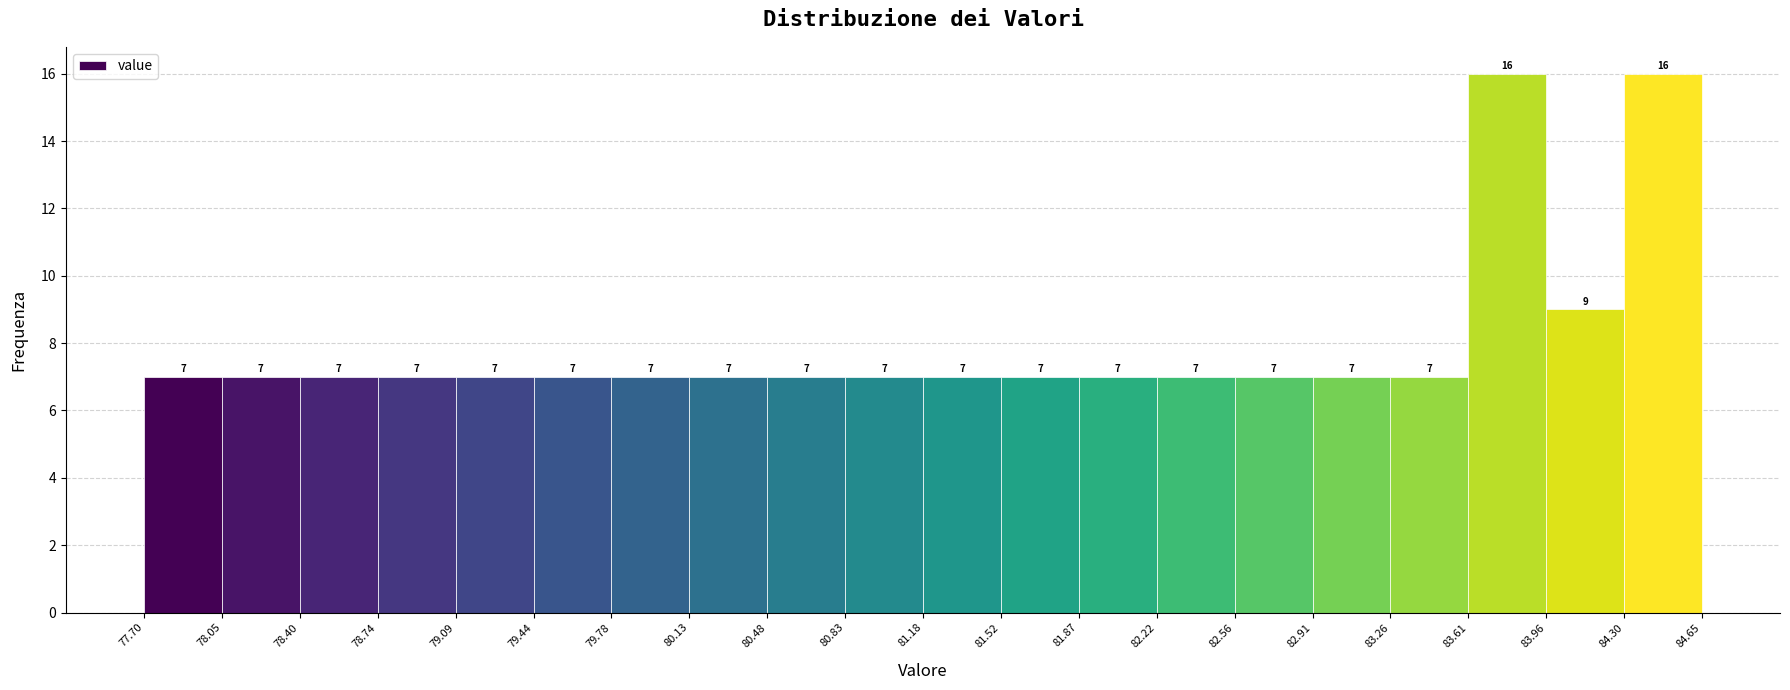

What is the height of the bar covering 81.87 to 82.22 on the x-axis?

7